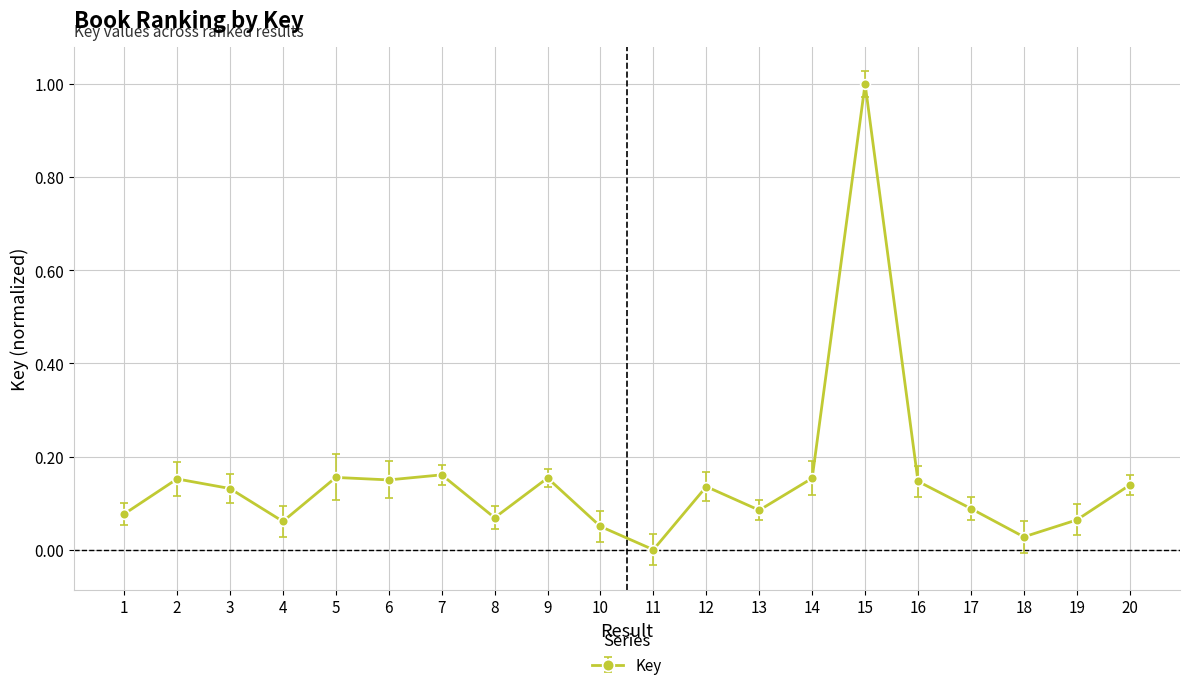

Which label corresponds to the smallest value in the chart?

11